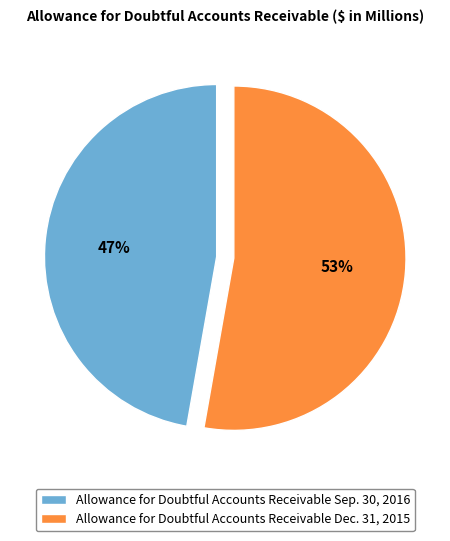

Count the number of slices in the pie.

2